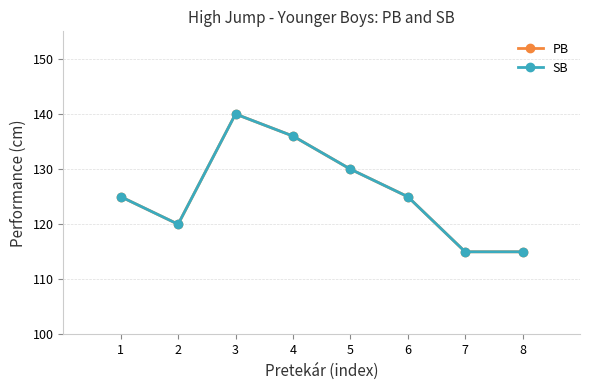

True or false: PB and SB intersect in this chart.

False